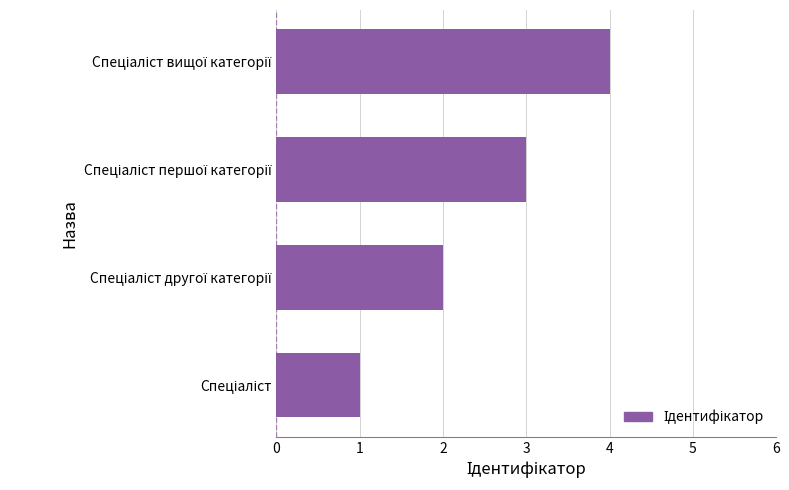

What is the sum of all values?

10